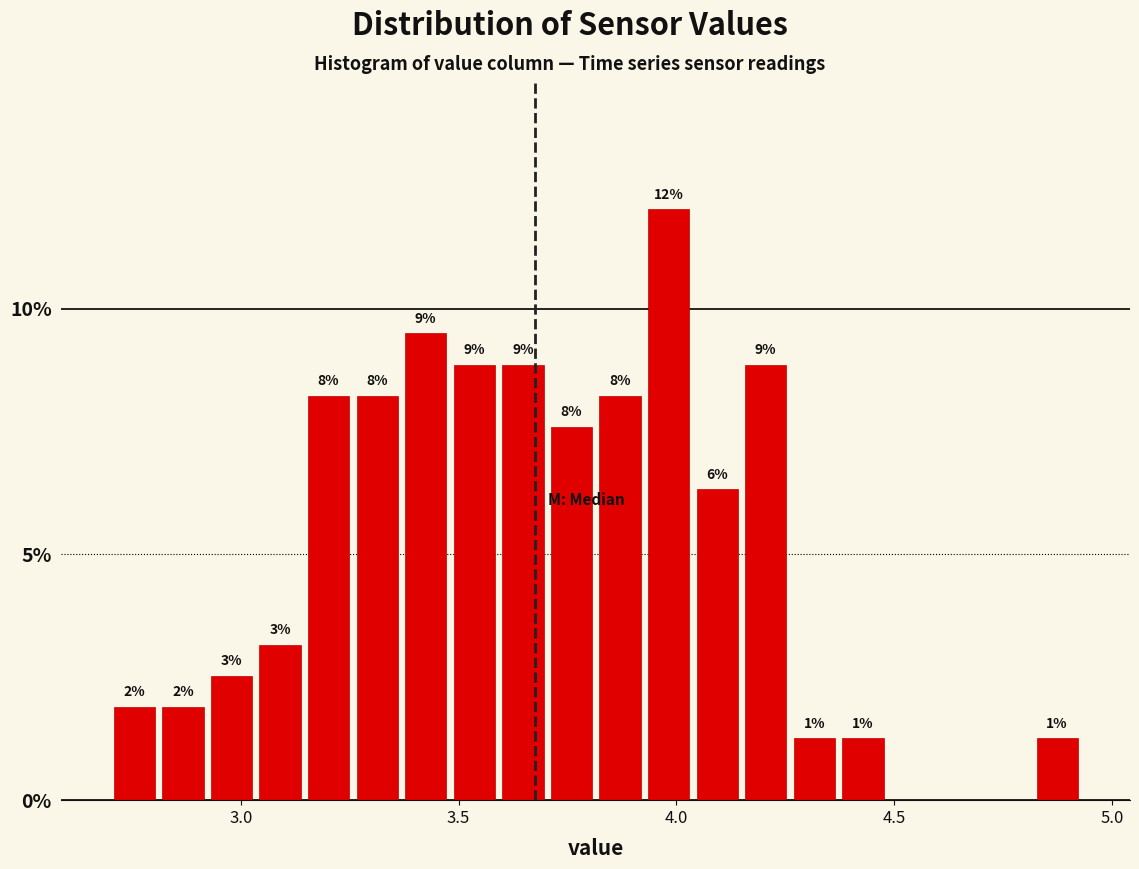

Read against the x-axis, roughly where is the centre of the tallest bar?

4.00